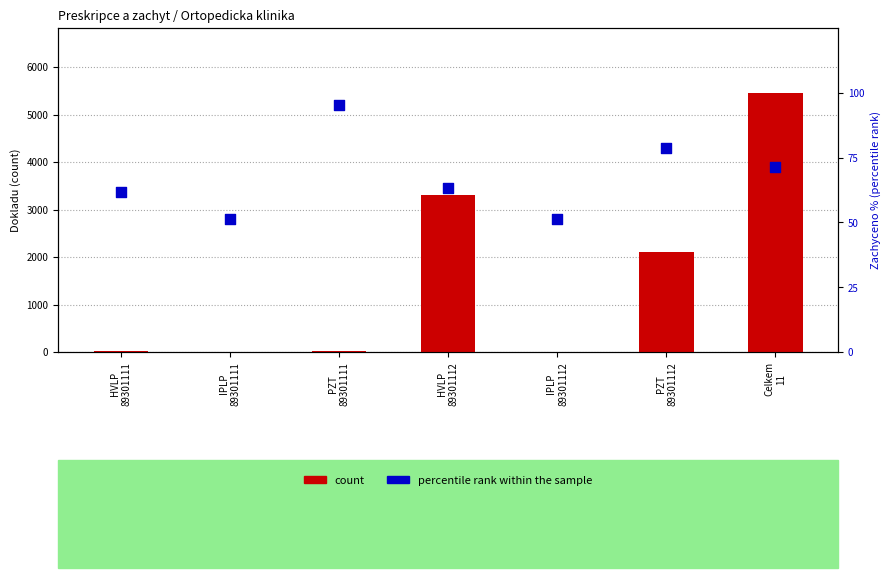

At which category is the sum across all series the highest?

Celkem
11